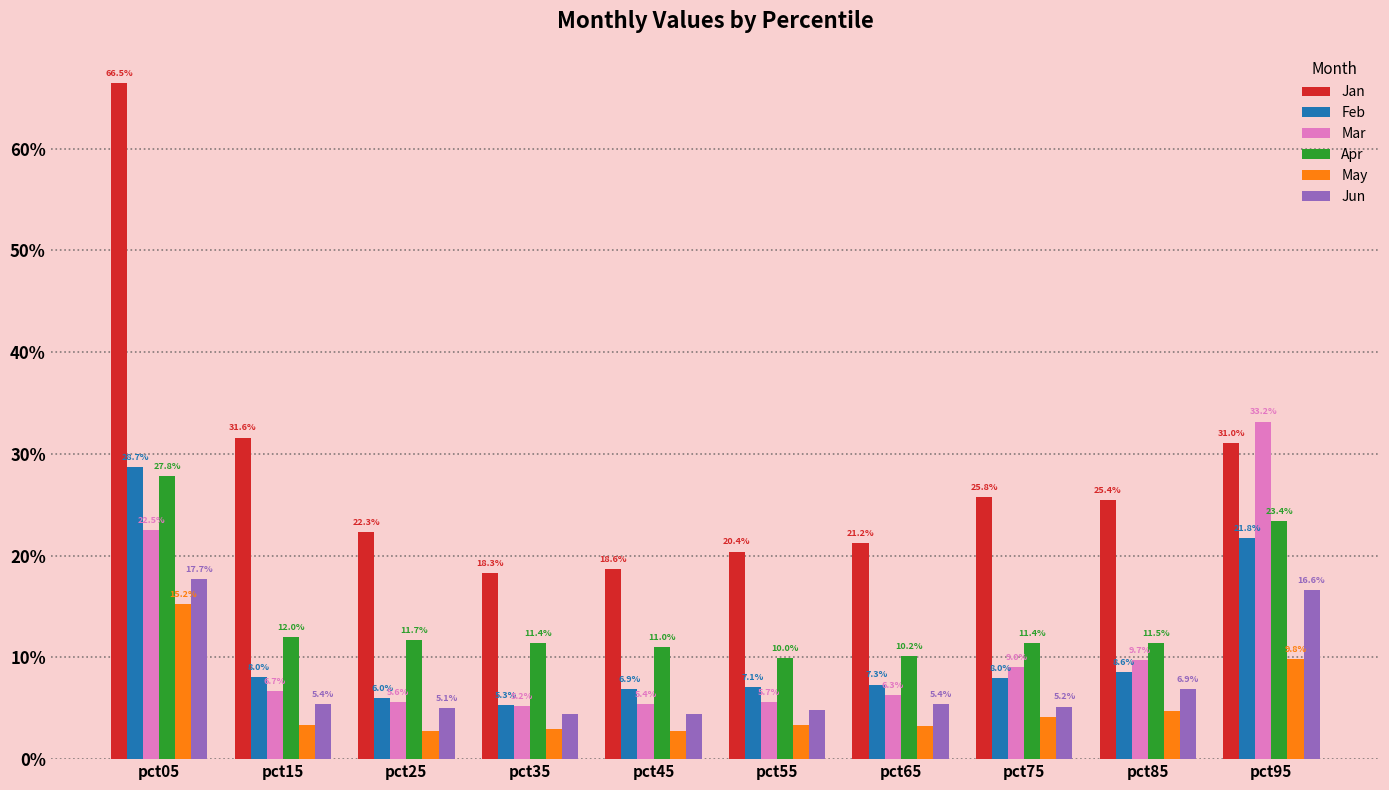

Which series has the widest spread of values?

Jan